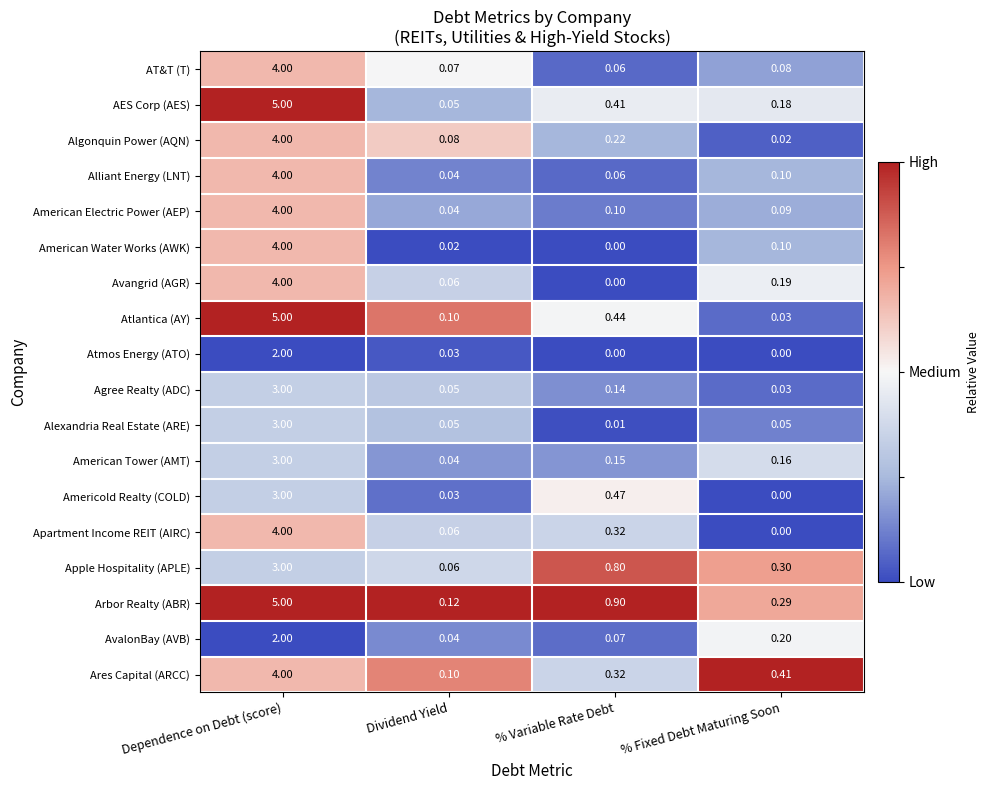

Between Dependence on Debt (score) and % Fixed Debt Maturing Soon, which series saw the biggest shift?

Atlantica (AY)